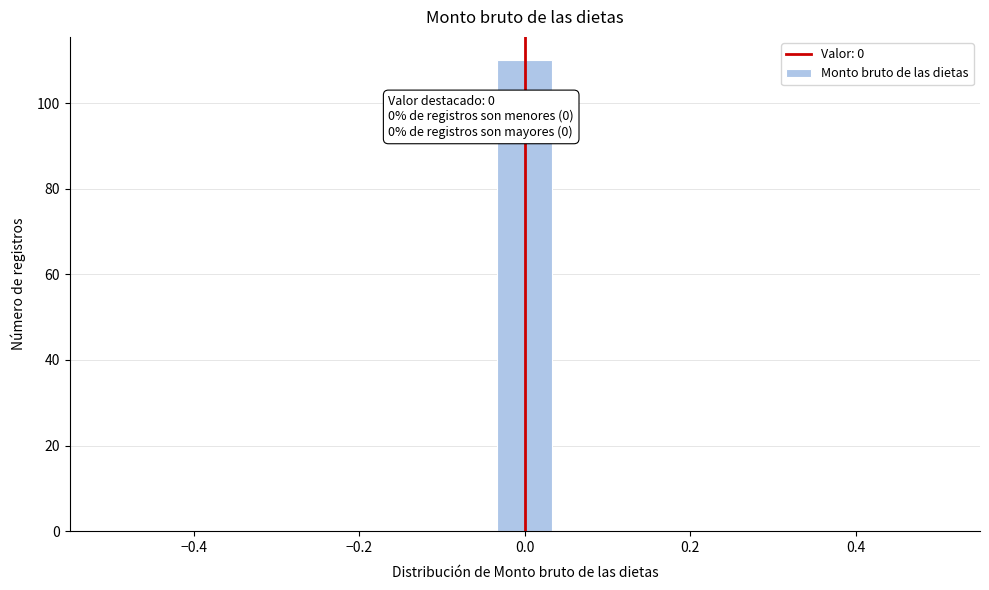

Around what value on the x-axis is the tallest bar? Give the approximate position of its centre, as read against the axis.

0.00